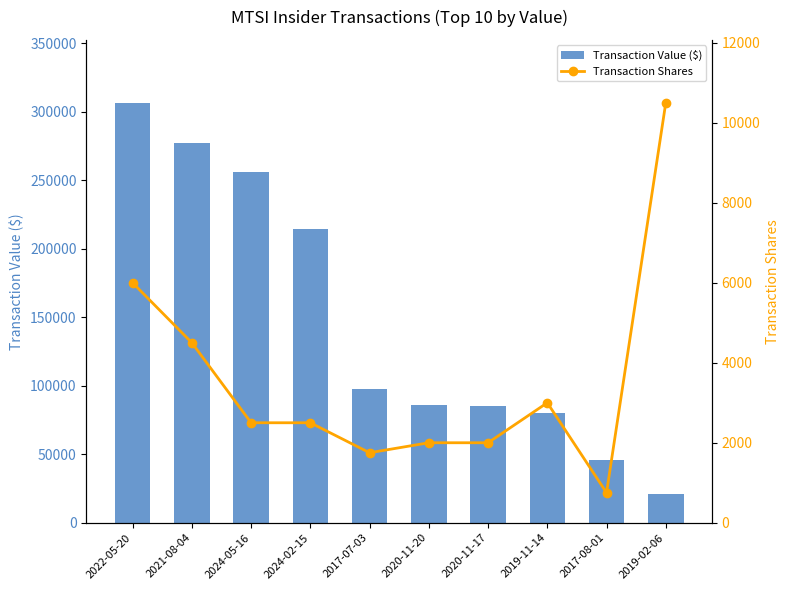

What is the difference between the Transaction Shares values at 2022-05-20 and 2019-02-06?

4500